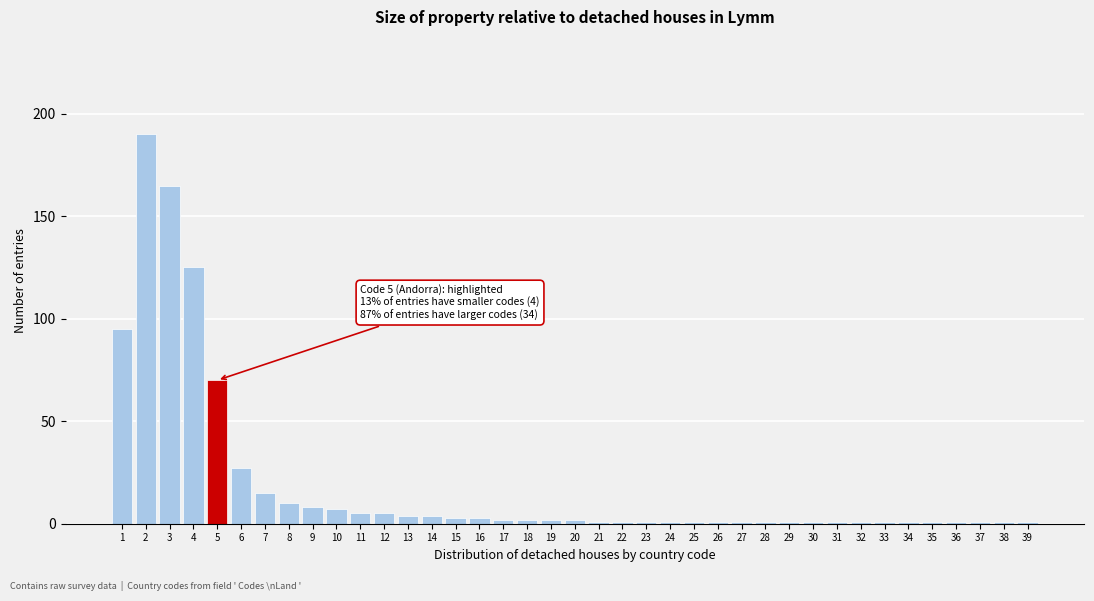

What is the difference between the second highest and minimum values?

164